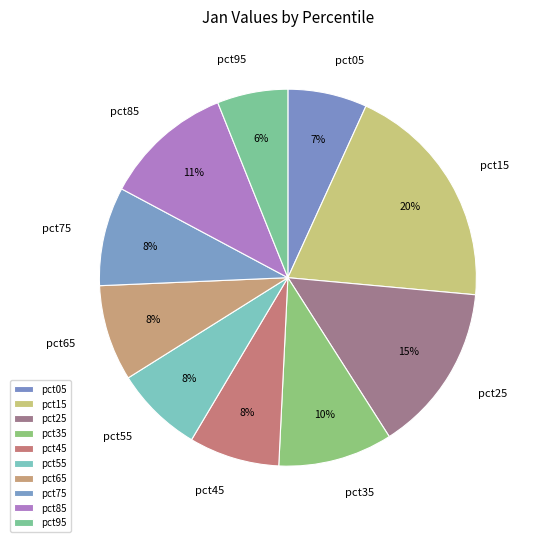

Is there a majority slice in this chart?

No